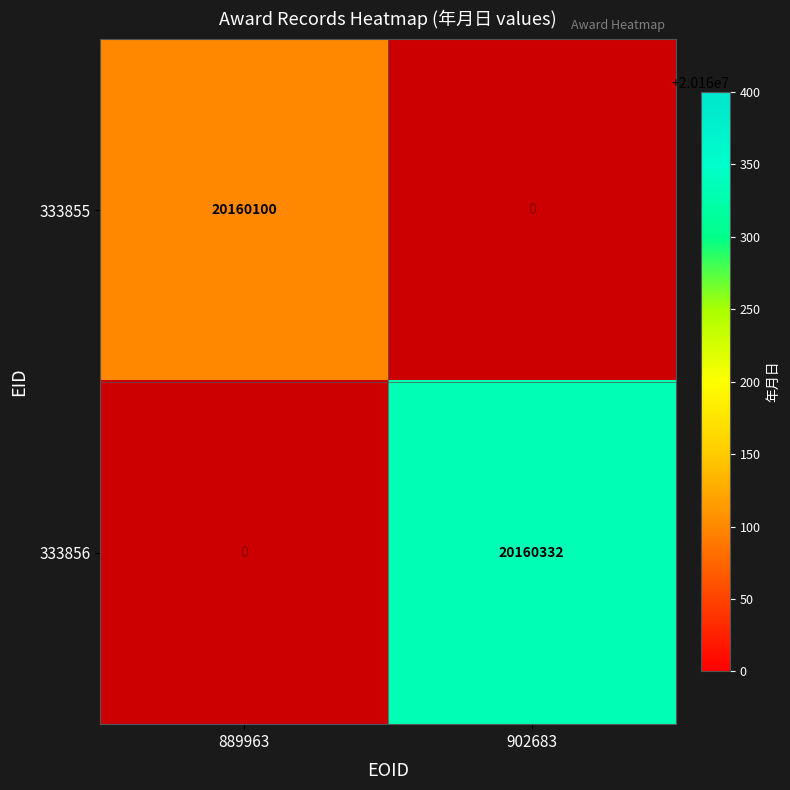

The value of 333855 at 889963 is 5838574. True or false?

False